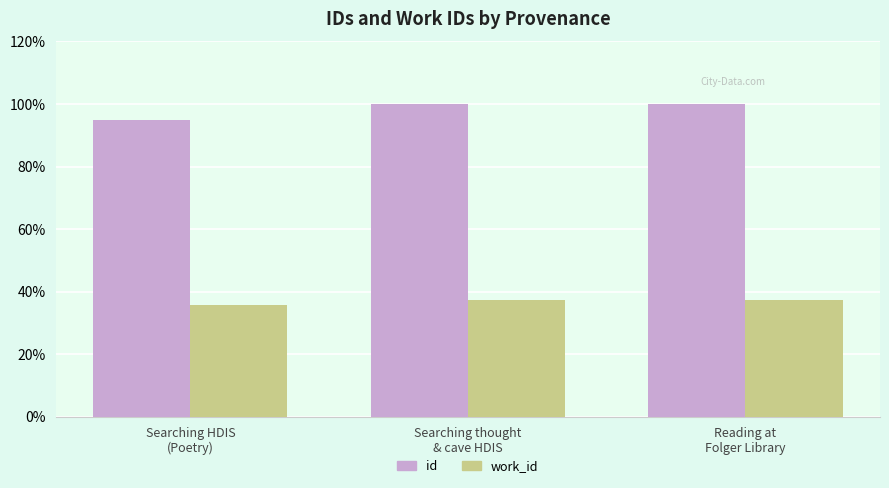

Are the bars grouped side by side (vs. stacked)?

Yes